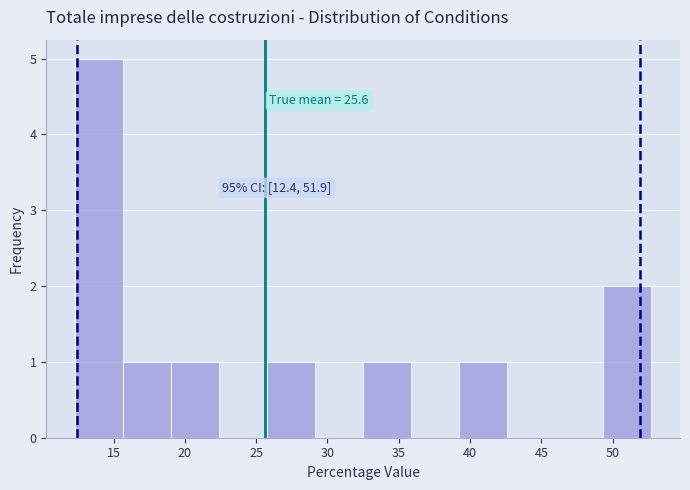

Over which range of the x-axis is the bar tallest?

12.5 to 15.5